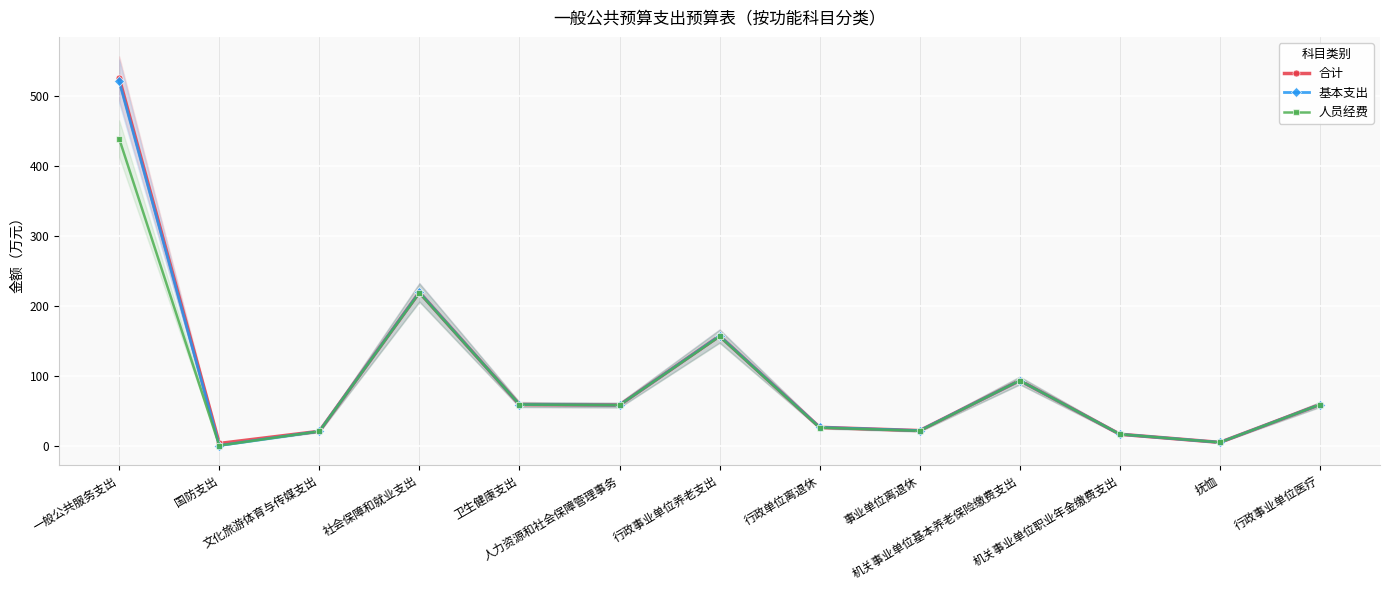

True or false: 基本支出 and 合计 intersect in this chart.

False